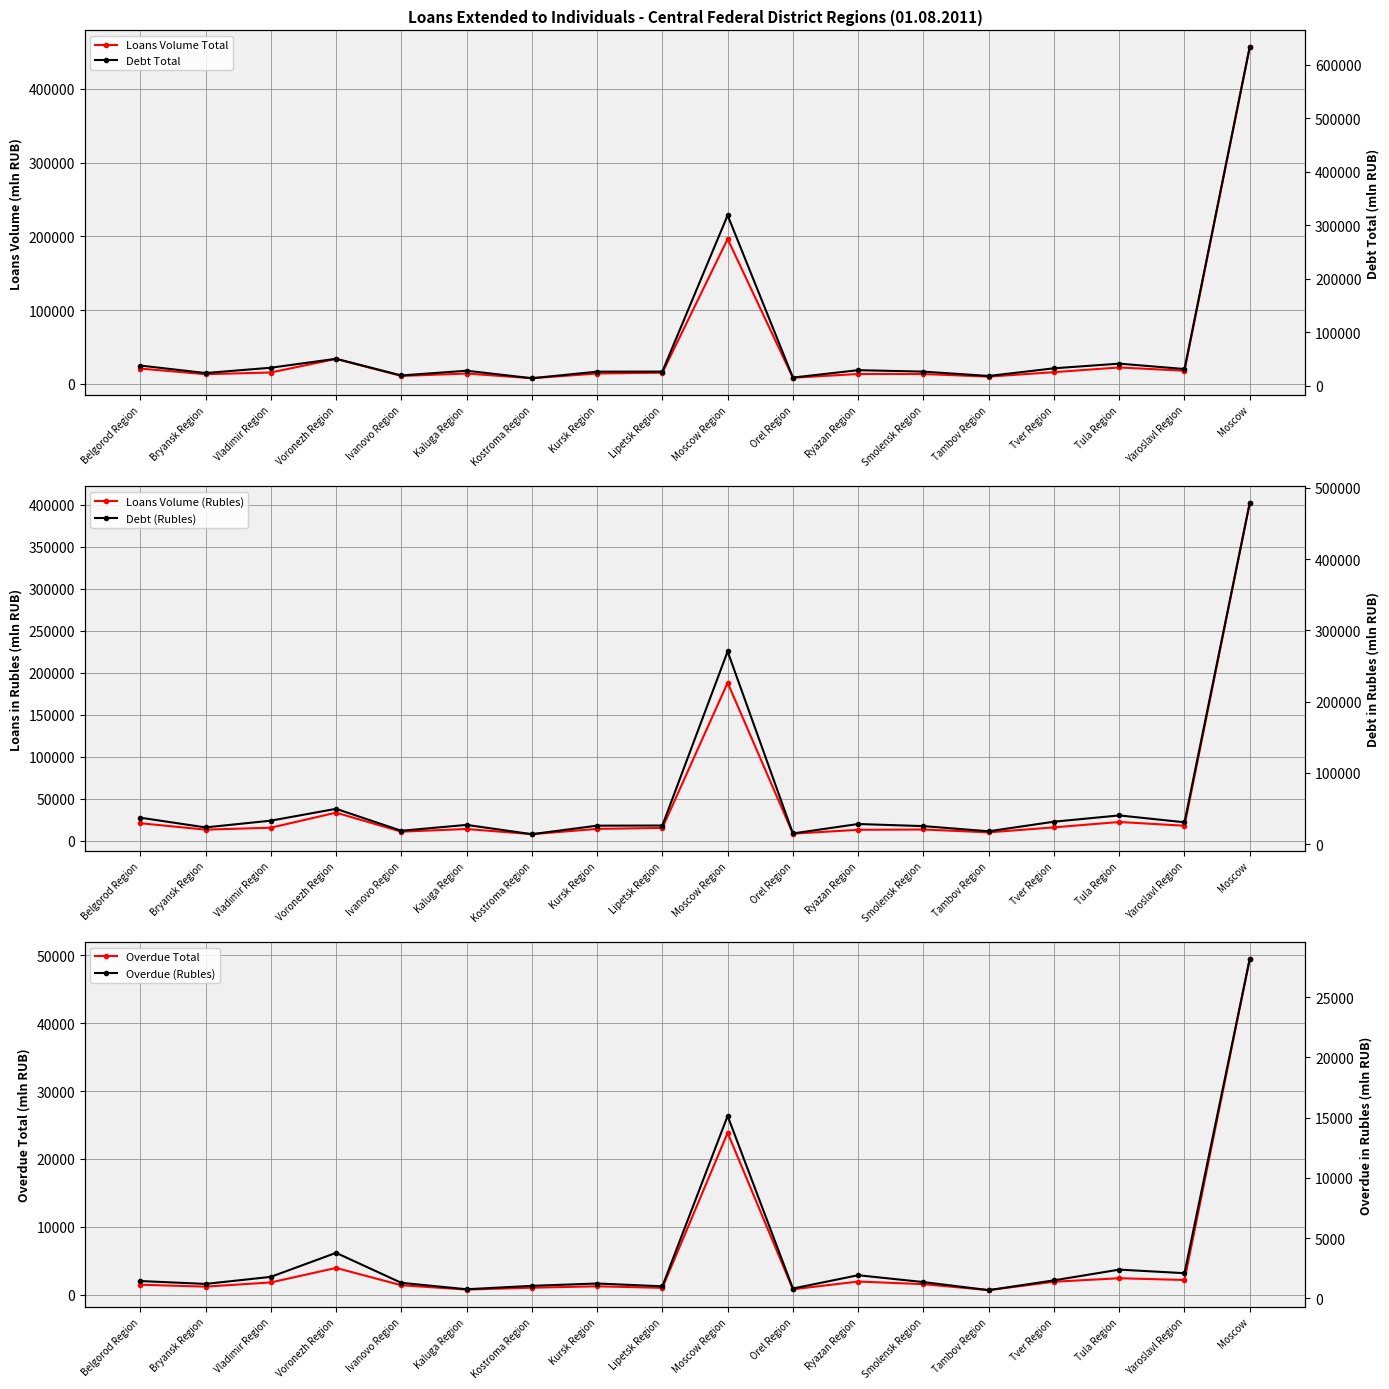

What value does the Loans Volume (Rubles) series have at Vladimir Region, to the nearest 10?

15290